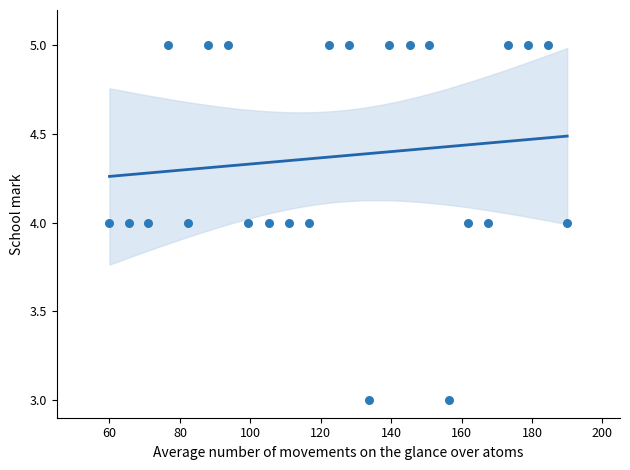

How many data points are displayed?

24